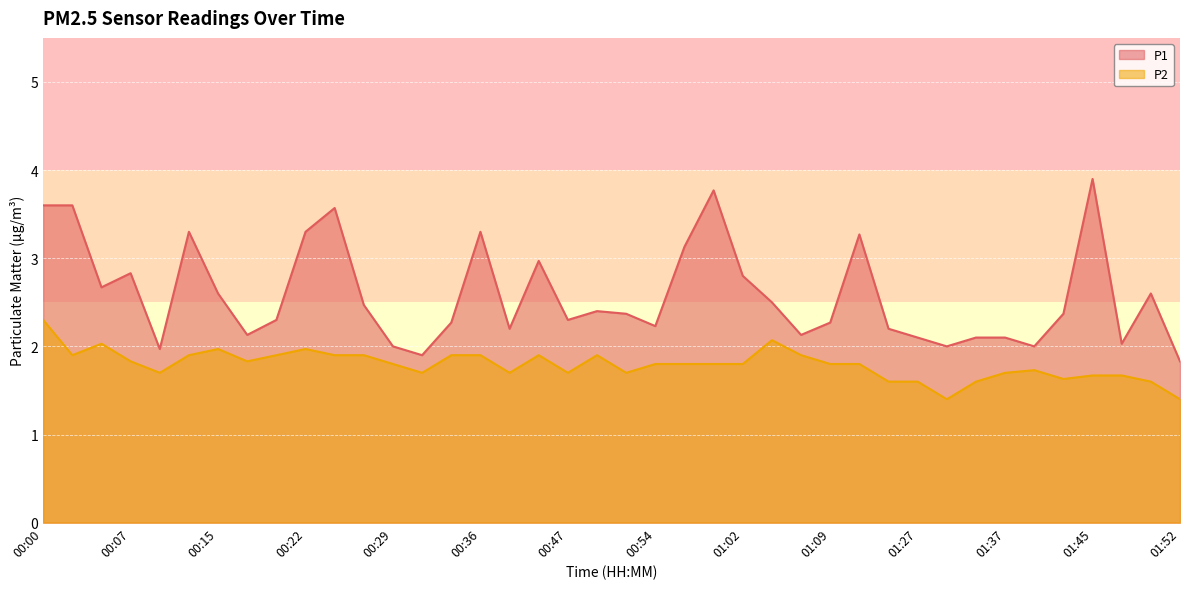

Which has a higher value, 00:34 or 01:37?

00:34